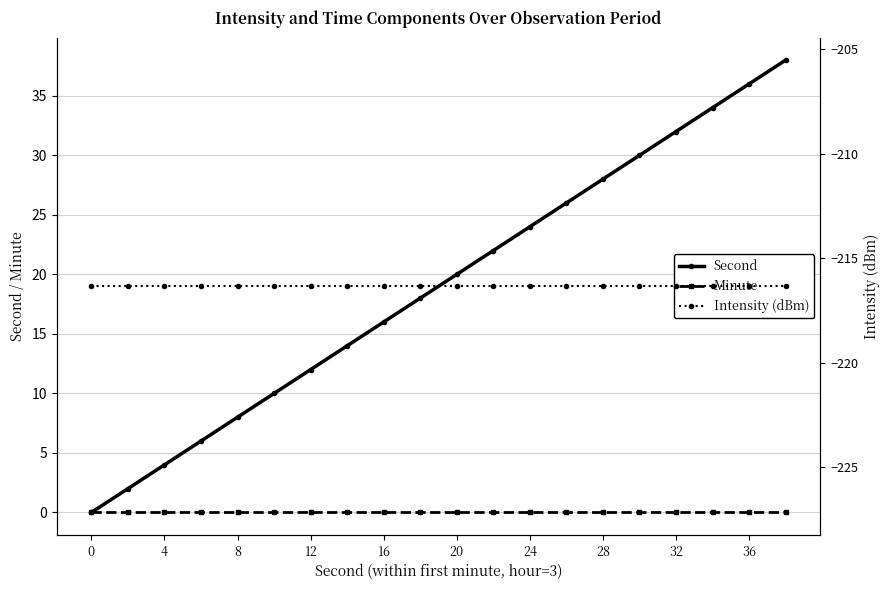

How many values in the Second series are below 20?

10